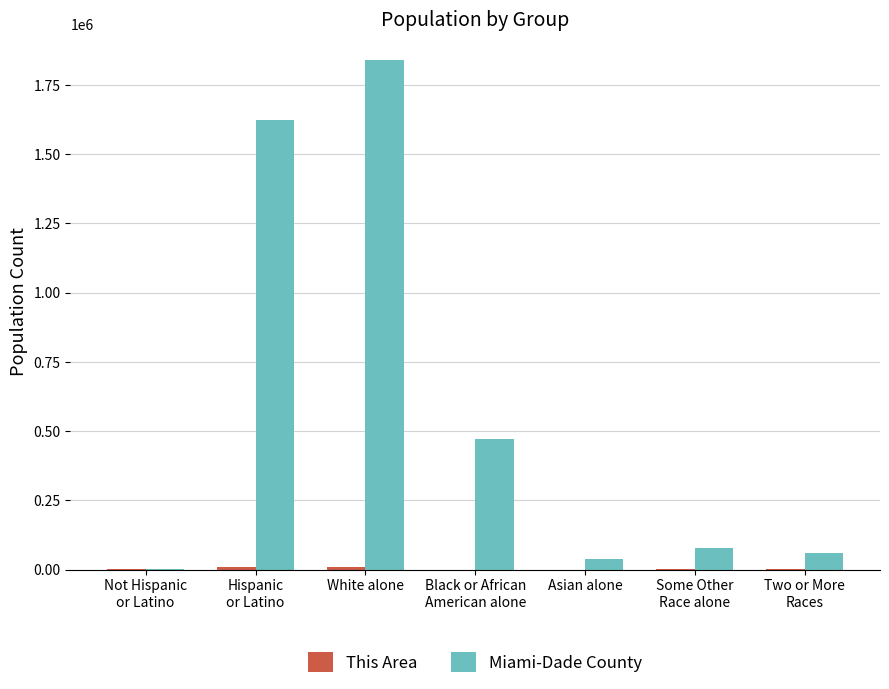

What is the highest value of the Miami-Dade County series?

1841887